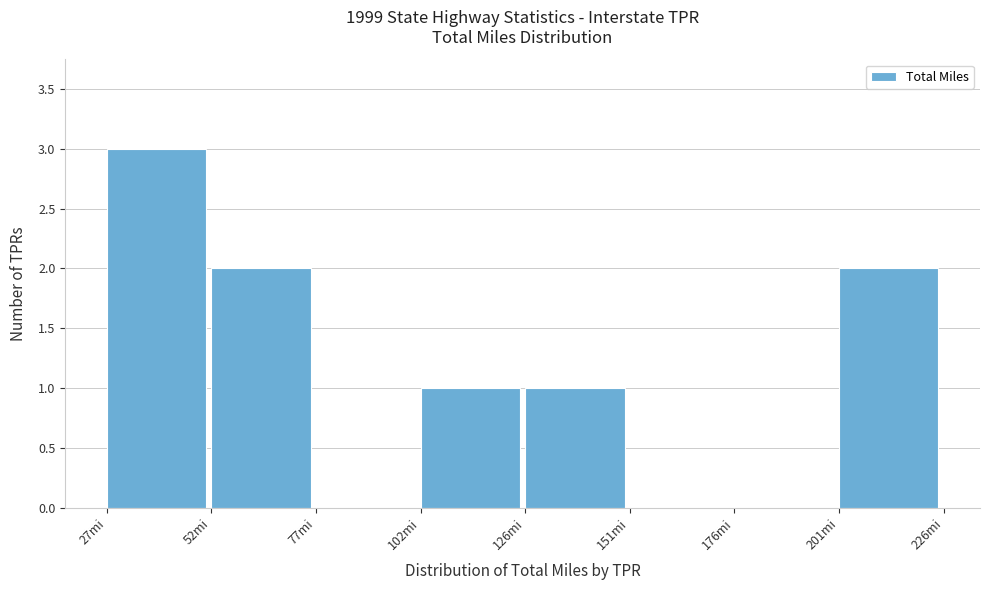

What is the height of the bar covering 30 to 50 on the x-axis? Neither the bar edges nor the heights are printed on the chart, so give them approximately, as read against the axes.

3